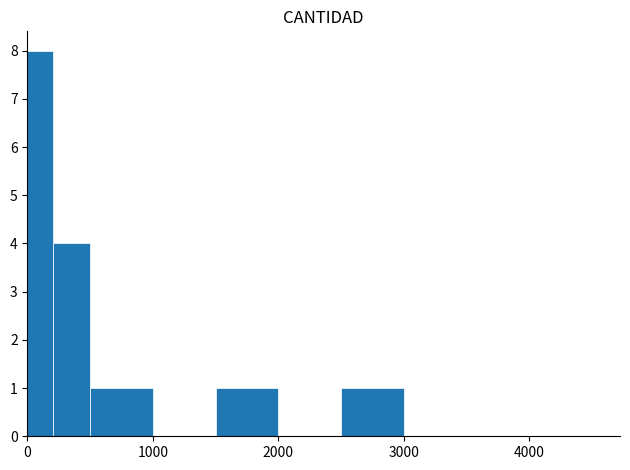

What is the sum of all values?

15